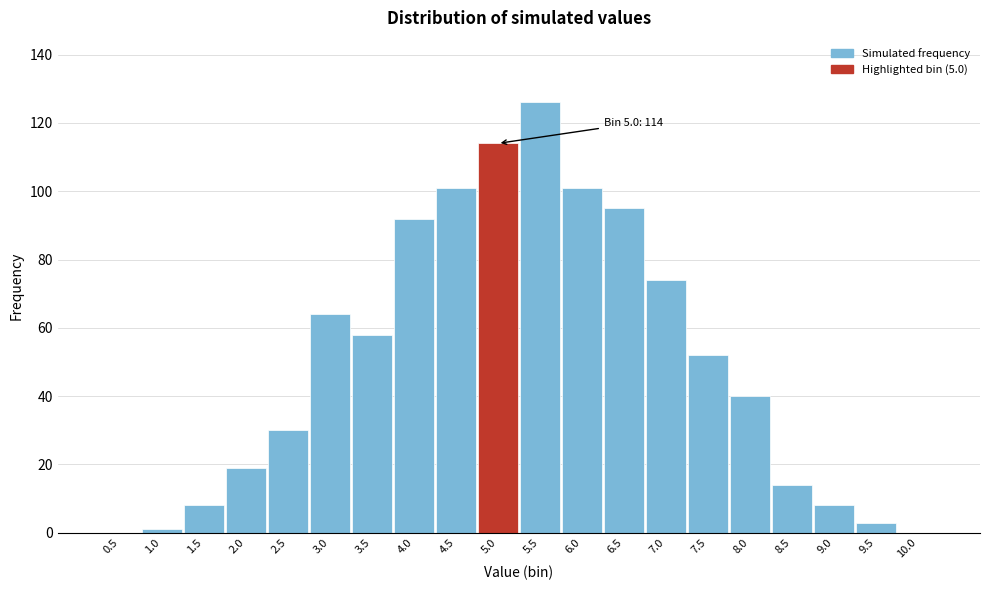

Reading left to right, extract all data points from this chart.

0.5=0	1.0=1	1.5=8	2.0=19	2.5=30	3.0=64	3.5=58	4.0=92	4.5=101	5.0=114	5.5=126	6.0=101	6.5=95	7.0=74	7.5=52	8.0=40	8.5=14	9.0=8	9.5=3	10.0=0